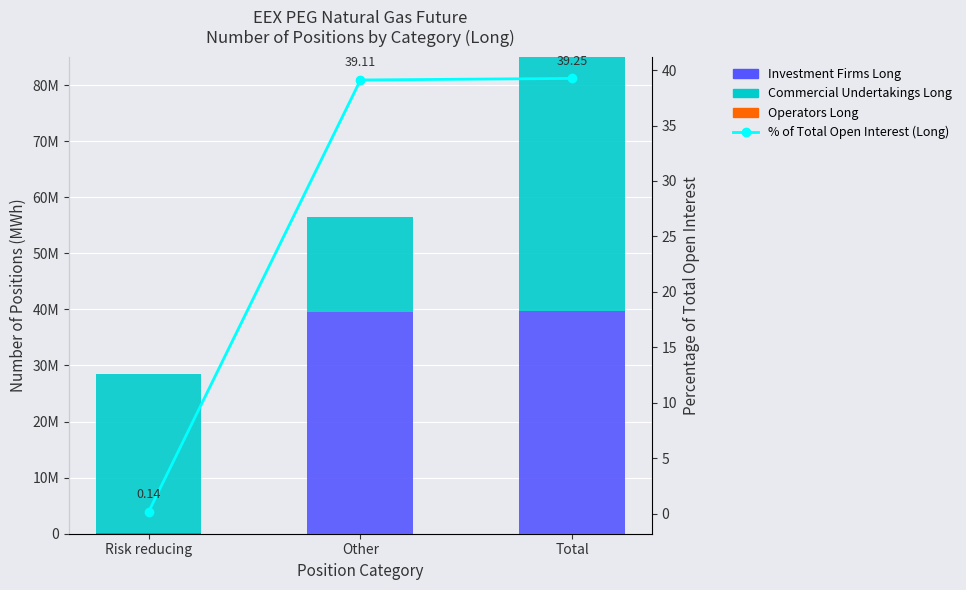

Is it true that Investment Firms Long equals 67316.8 at Risk reducing?

False